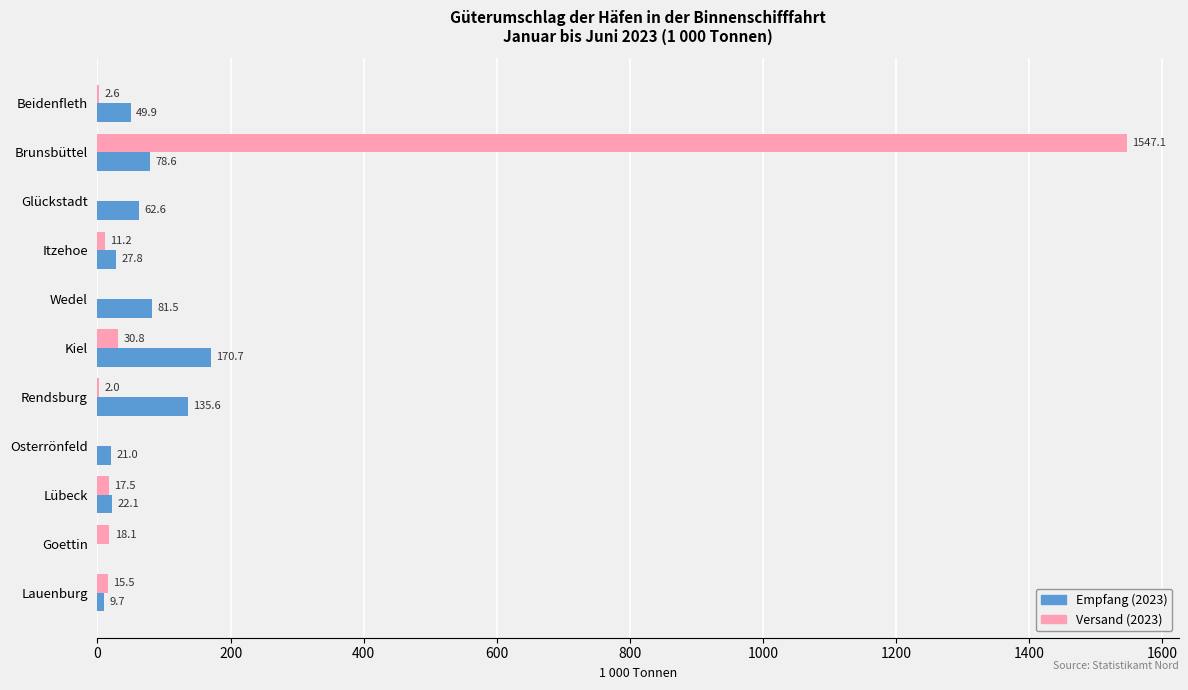

Between Brunsbüttel and Osterrönfeld, which series saw the biggest shift?

Versand (2023)